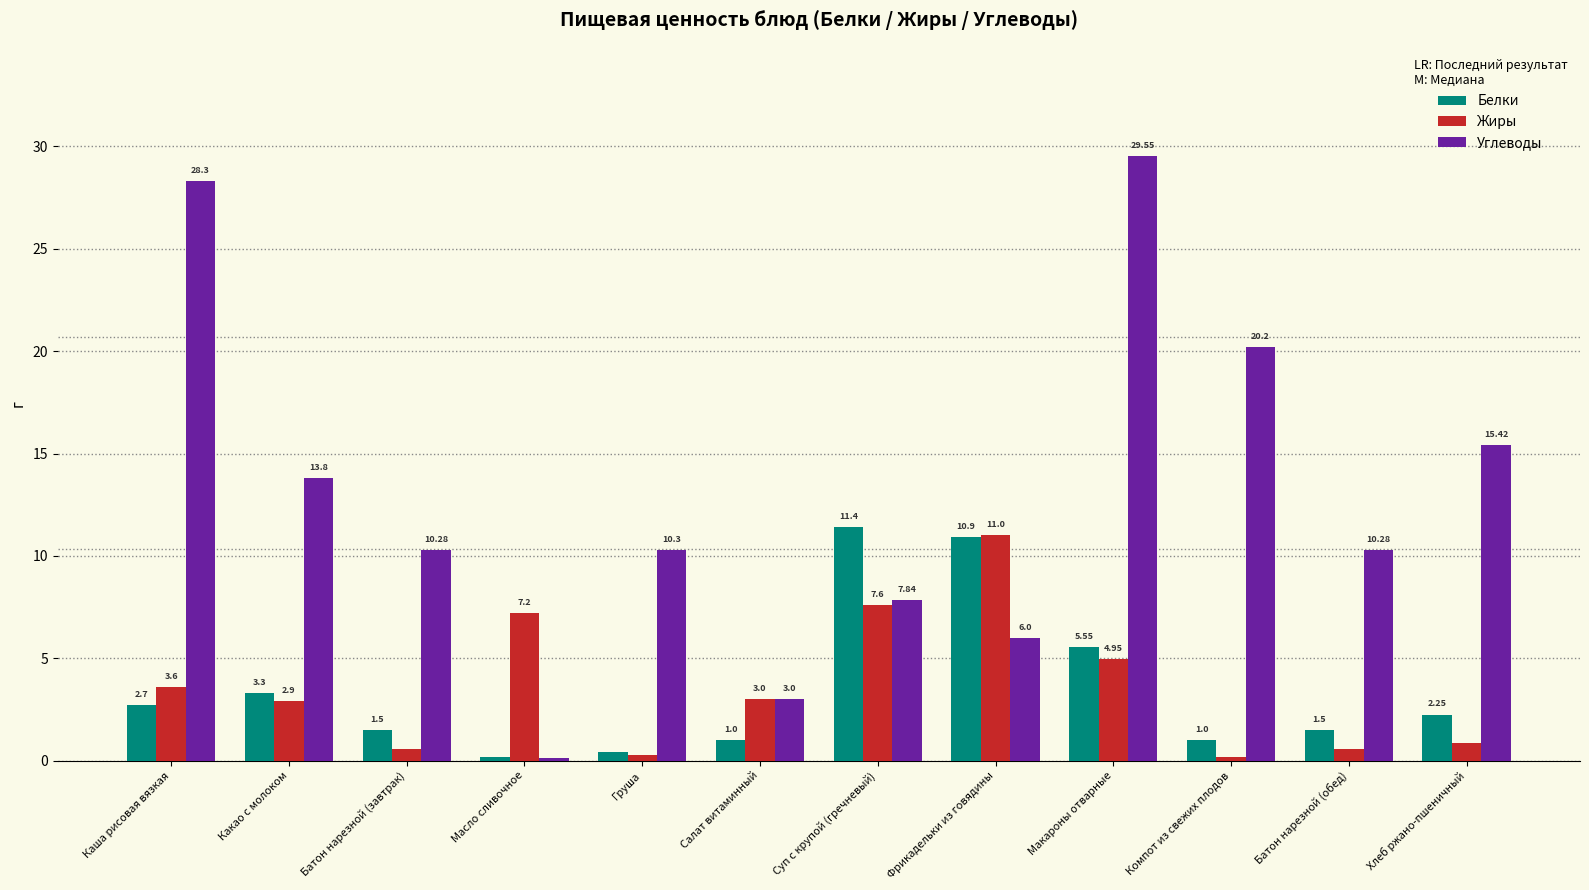

At which category is the sum across all series the highest?

Макароны отварные